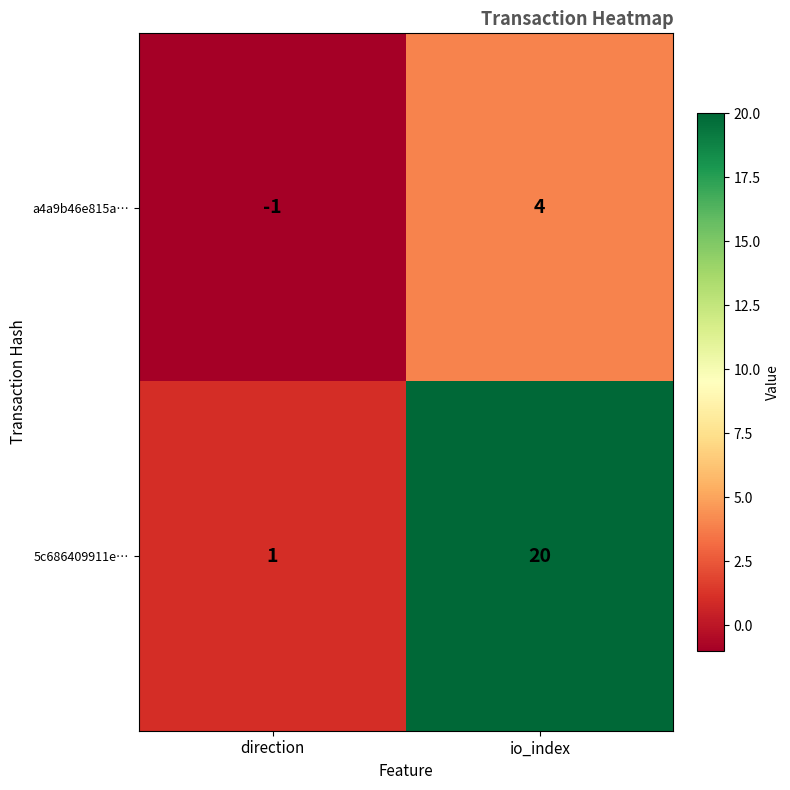

What is the smallest value displayed?

-1